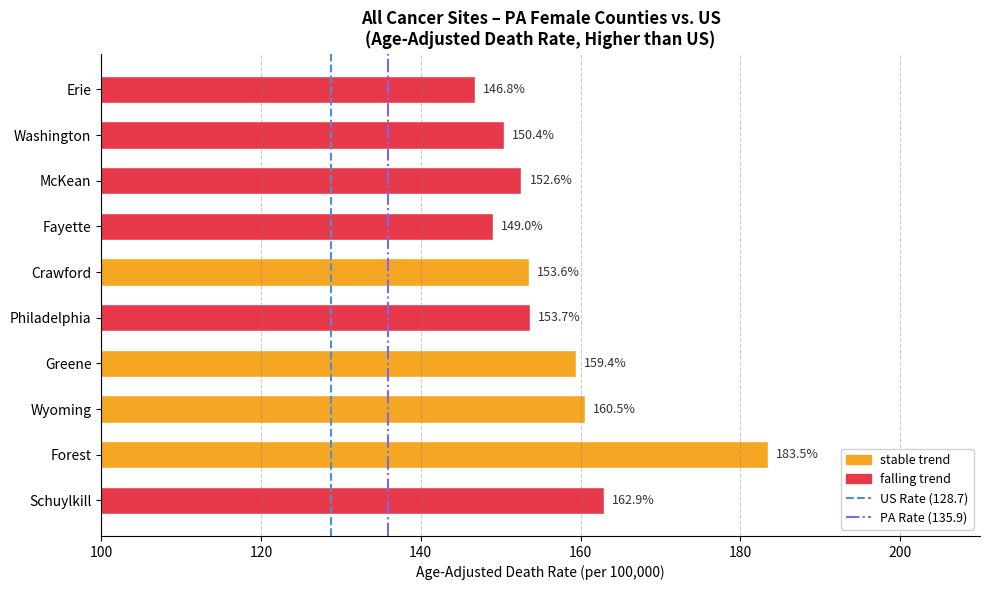

How many bars are there in total?

10